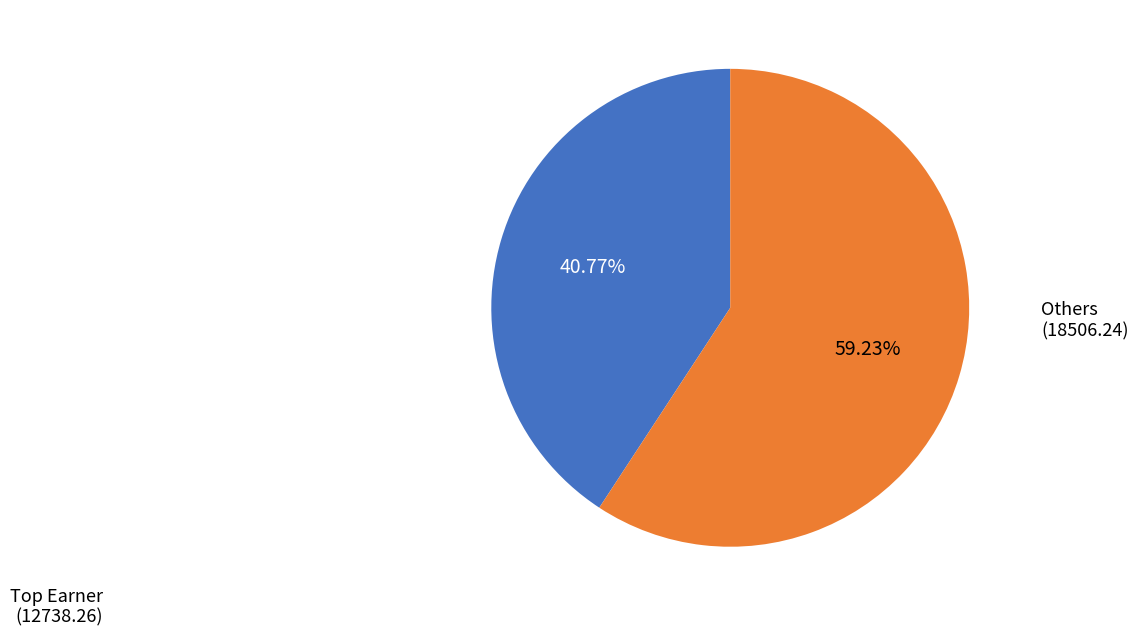

Is there a majority slice in this chart?

Yes